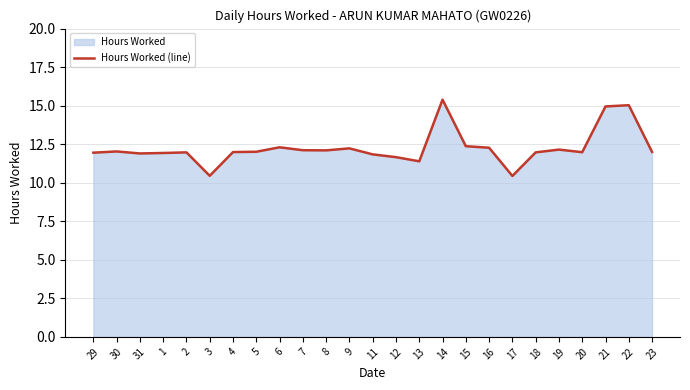

Where does the data first go above 12?

30